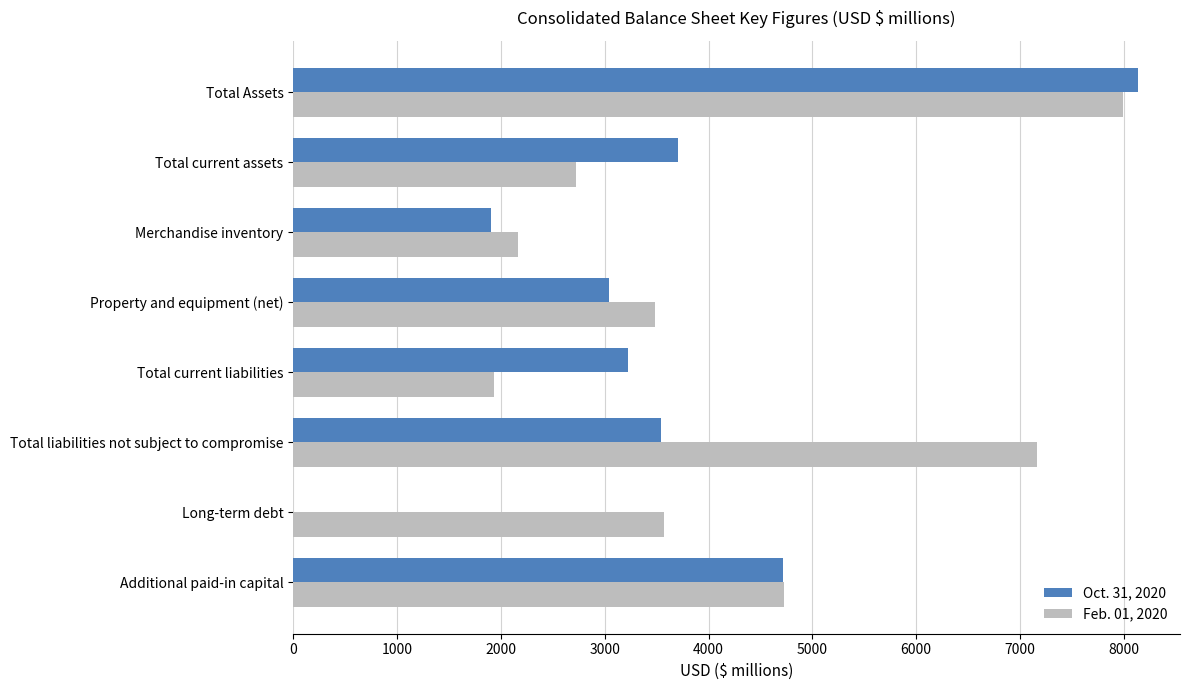

At which category is the sum across all series the highest?

Total Assets